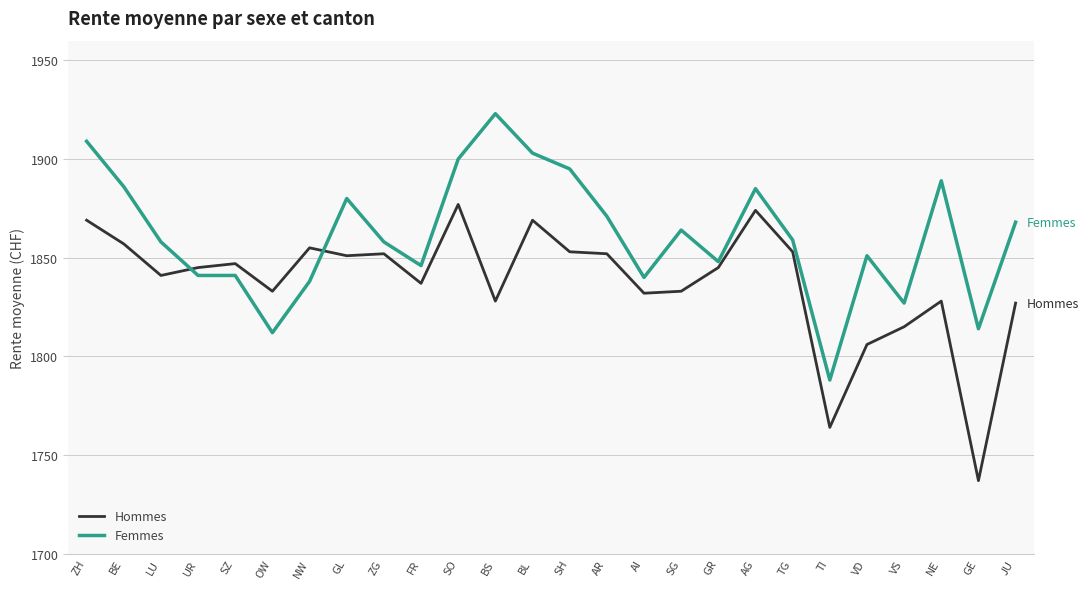

What is the sum of the Femmes values at GR and NE?

3737